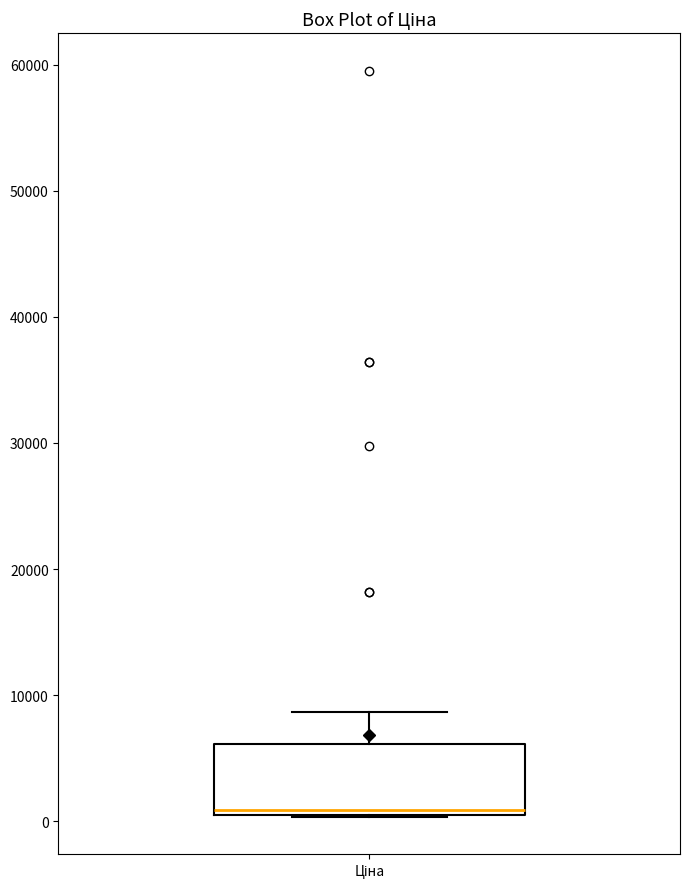

Read this box plot against the y-axis: the position of the median line, the range covered by the box, and the ends of both whiskers. The values are not printed on the chart, so give them approximately, as read against the axis.

median 1000 (just above the box's lower edge), box 1000 to 6000, whiskers 0 to 9000